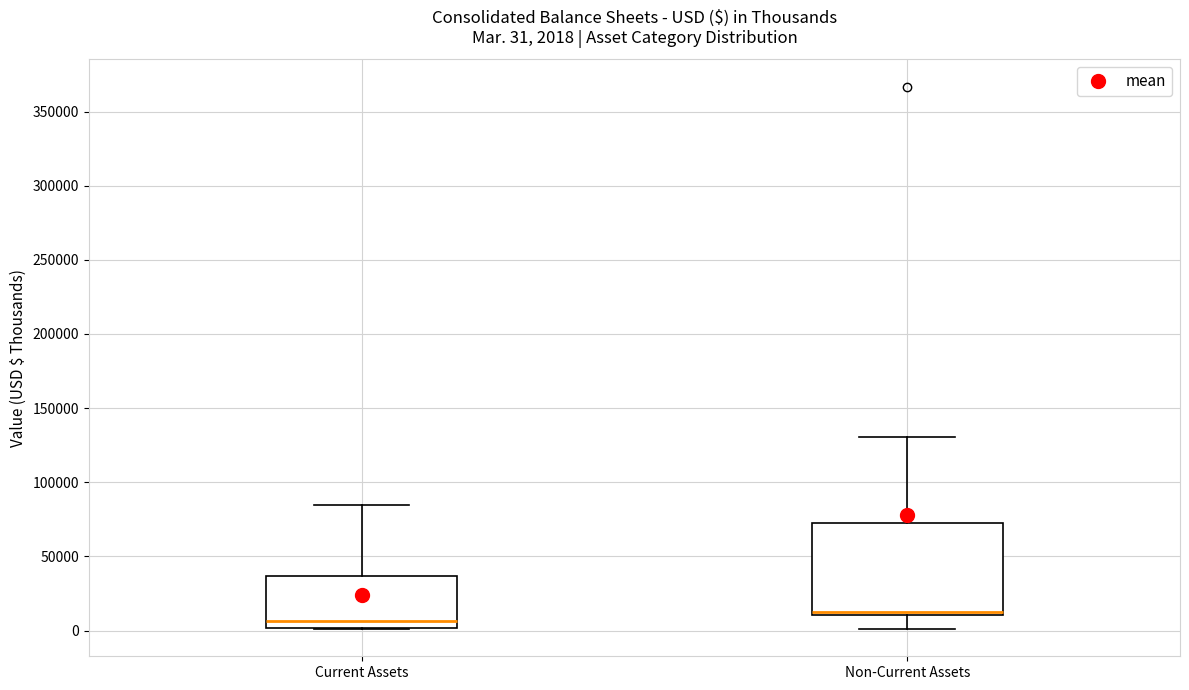

Comparing the boxes themselves (not the whiskers), which one is the tallest?

Non-Current Assets